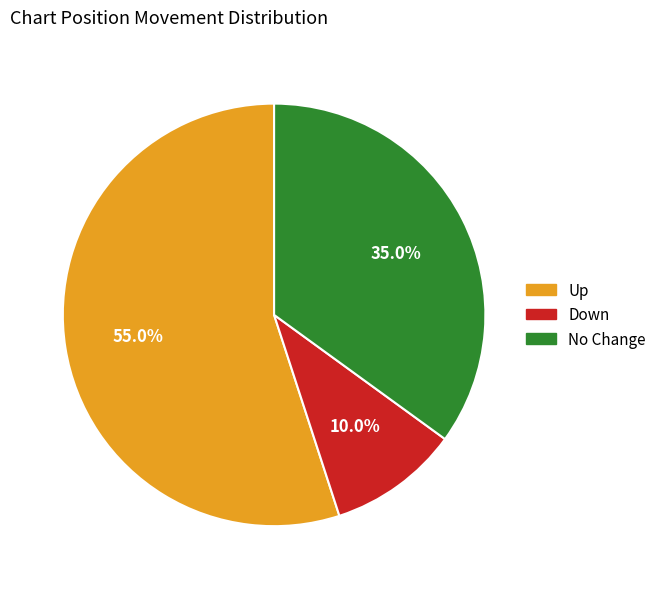

Does any single category account for the majority?

Yes